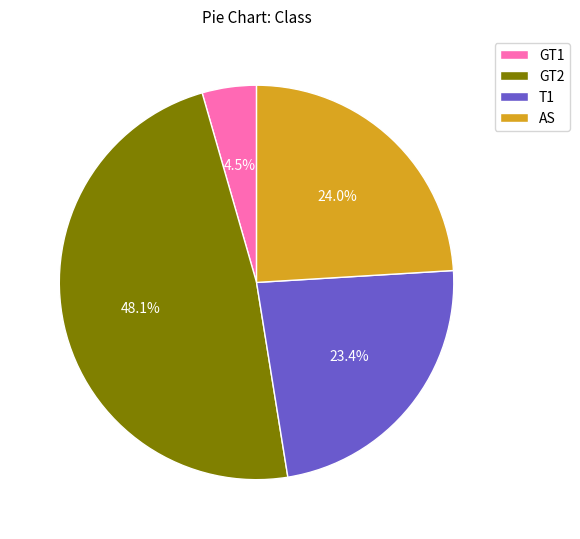

Rank the categories by value from lowest to highest.

GT1, T1, AS, GT2